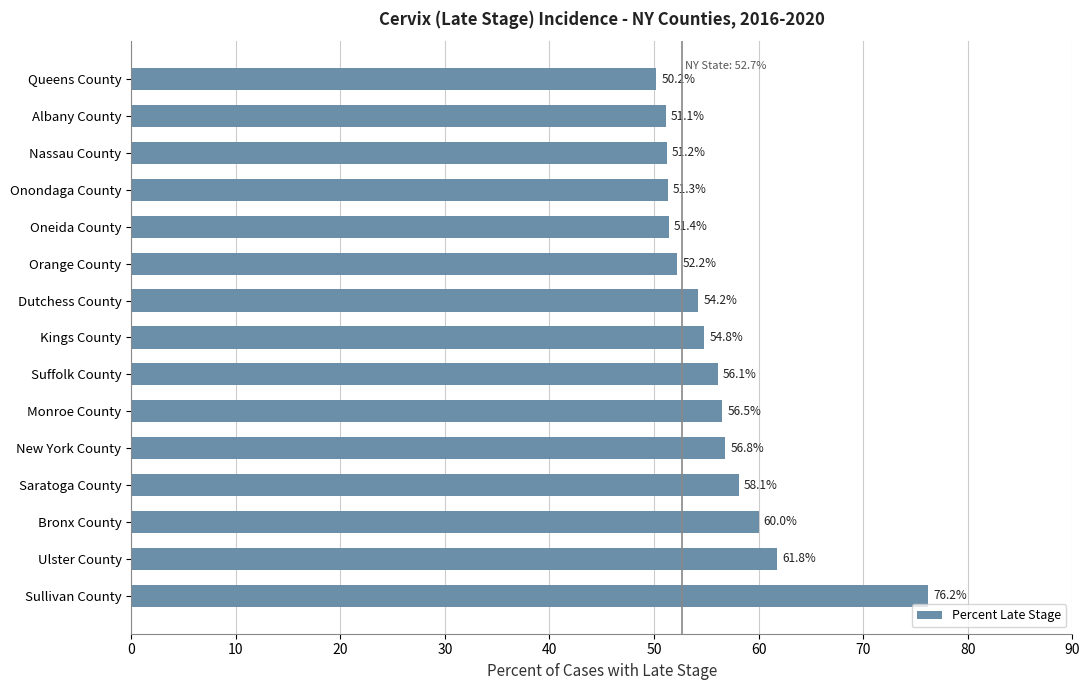

What is the ratio of the value at Albany County to the value at Bronx County?

0.9